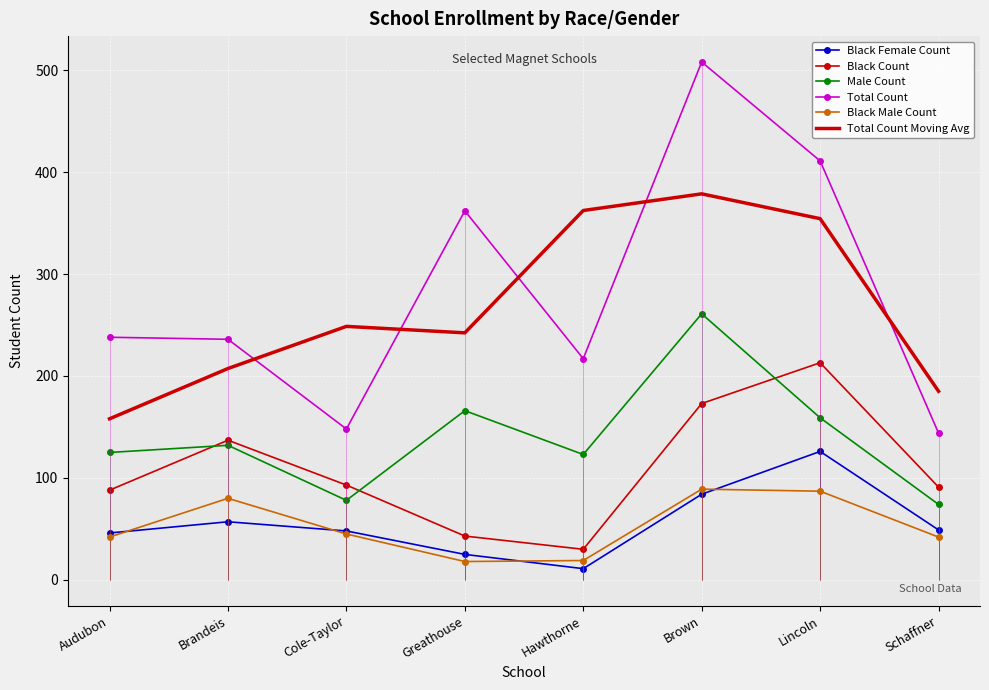

Which category has the lowest value in the Male Count series?

Schaffner